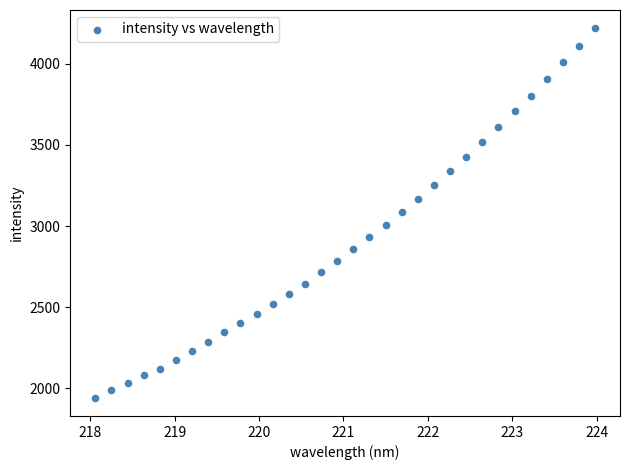

What is the range of Y values (max minus min)?

2276.9